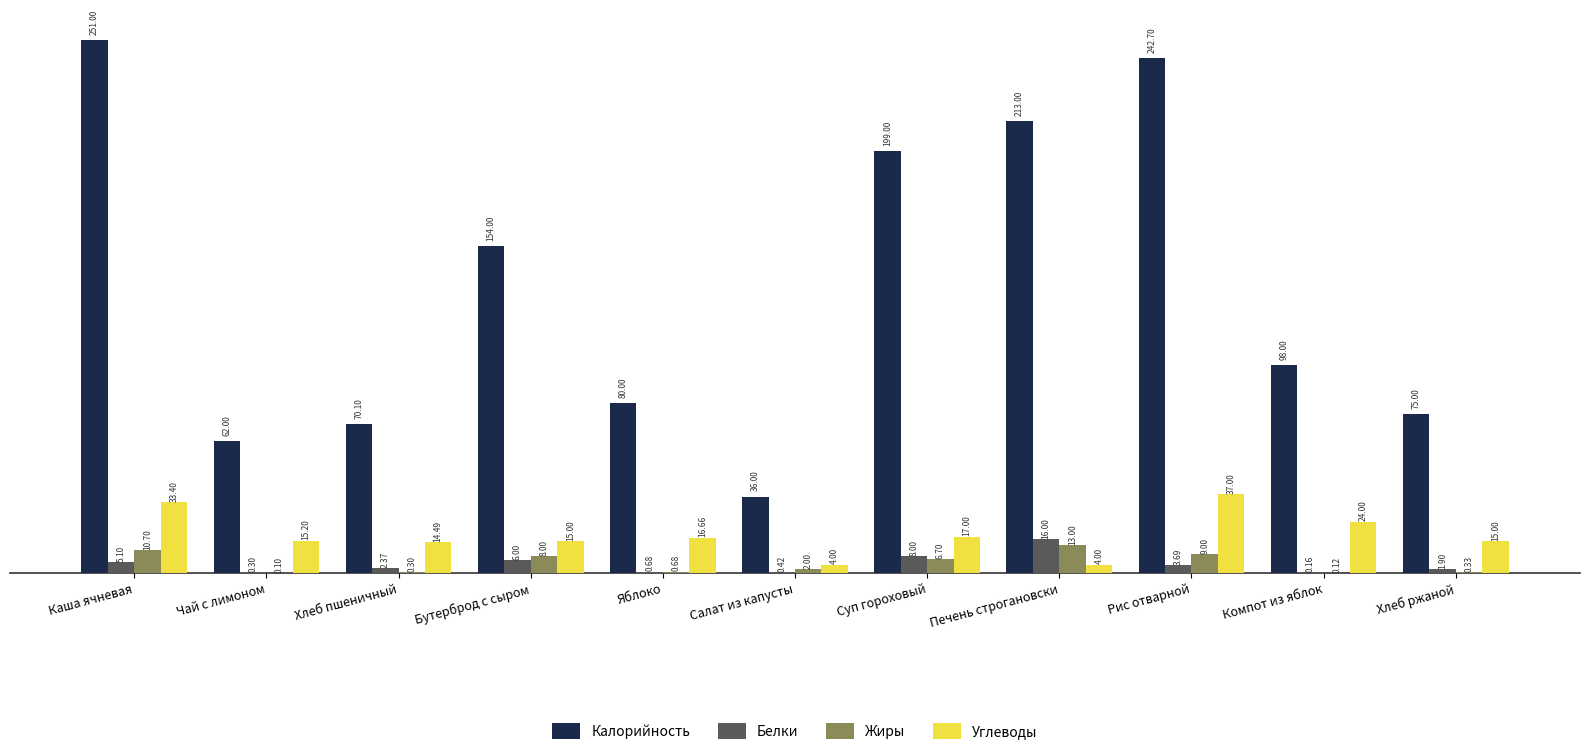

True or false: Углеводы has a value of 14.5 at Хлеб пшеничный.

True